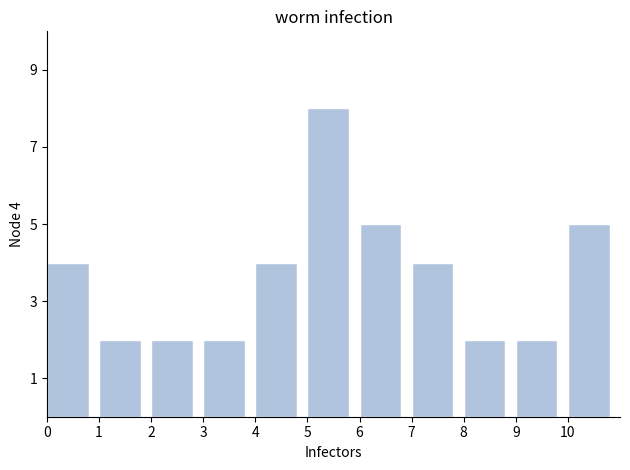

Over which range of the x-axis is the bar tallest?

5 to 6